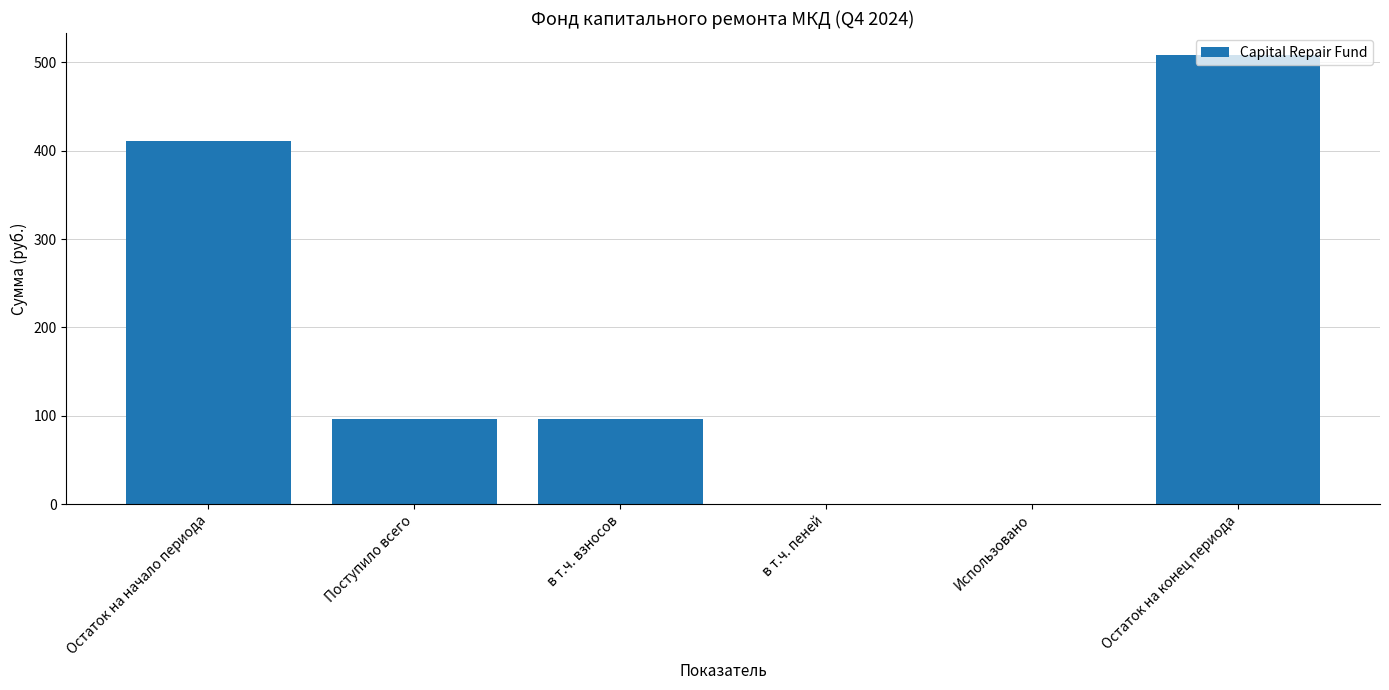

At which label does the data first exceed 96?

Остаток на начало периода